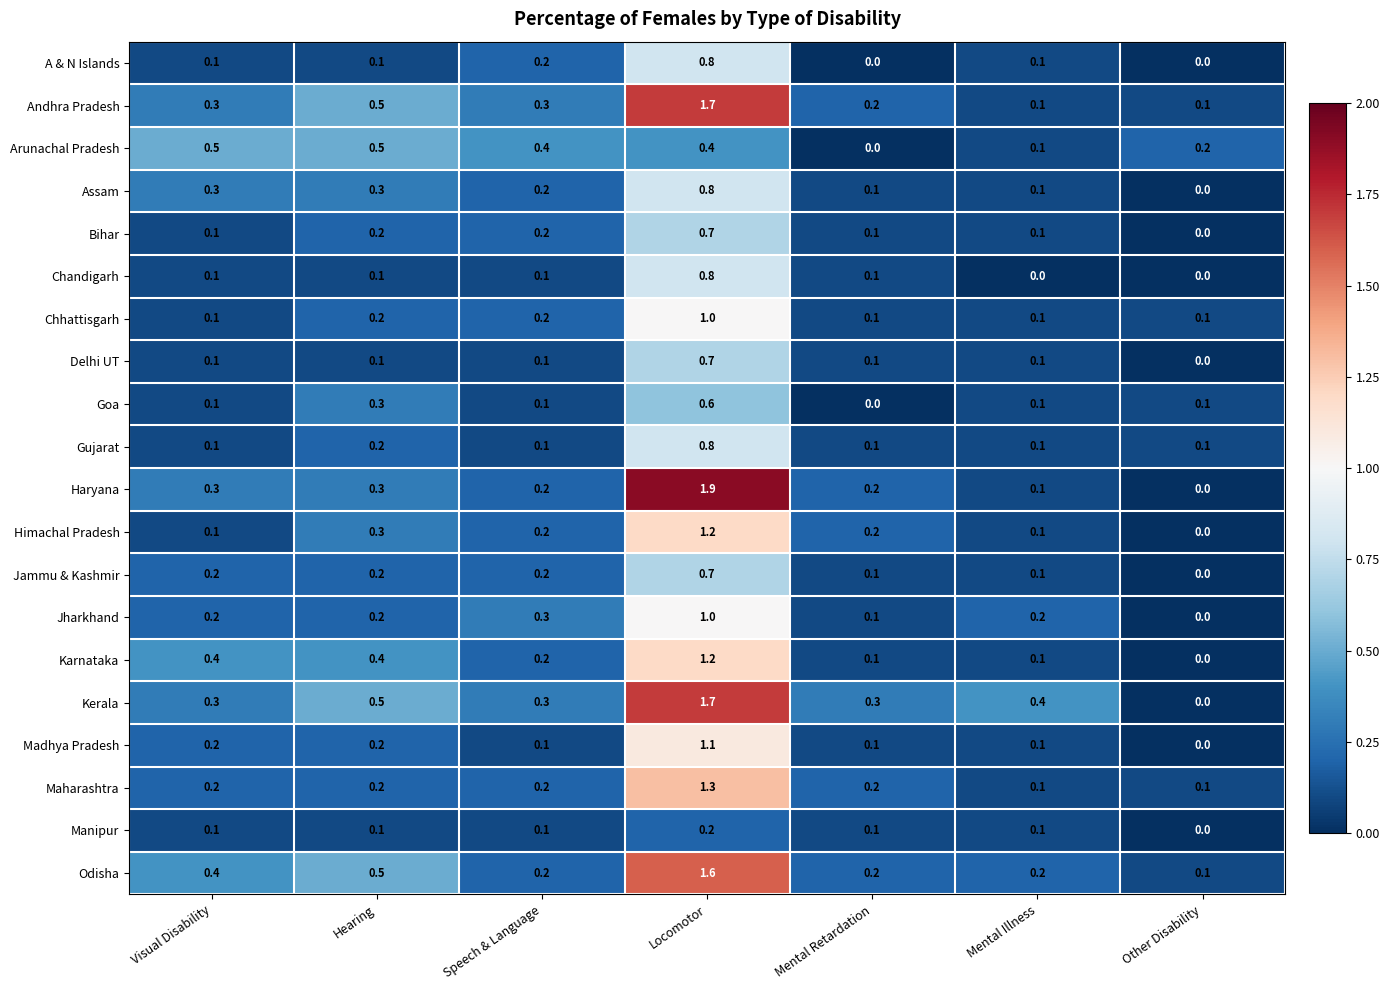

True or false: Assam has a value of 0.3 at Hearing.

True